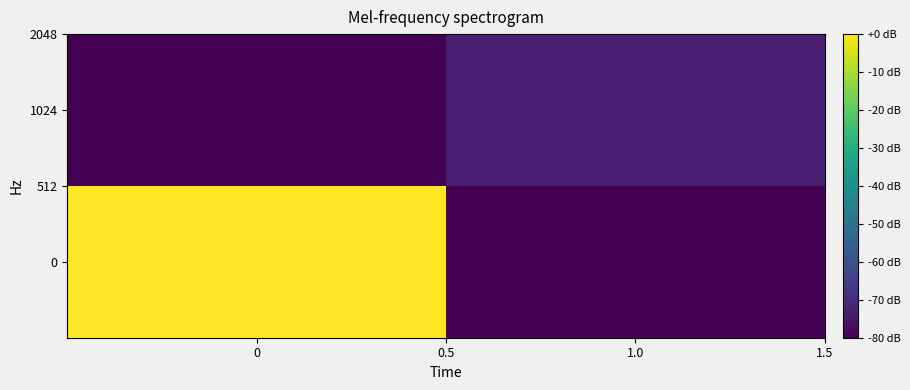

What is the spread (max minus min) of values at 0?

80.0